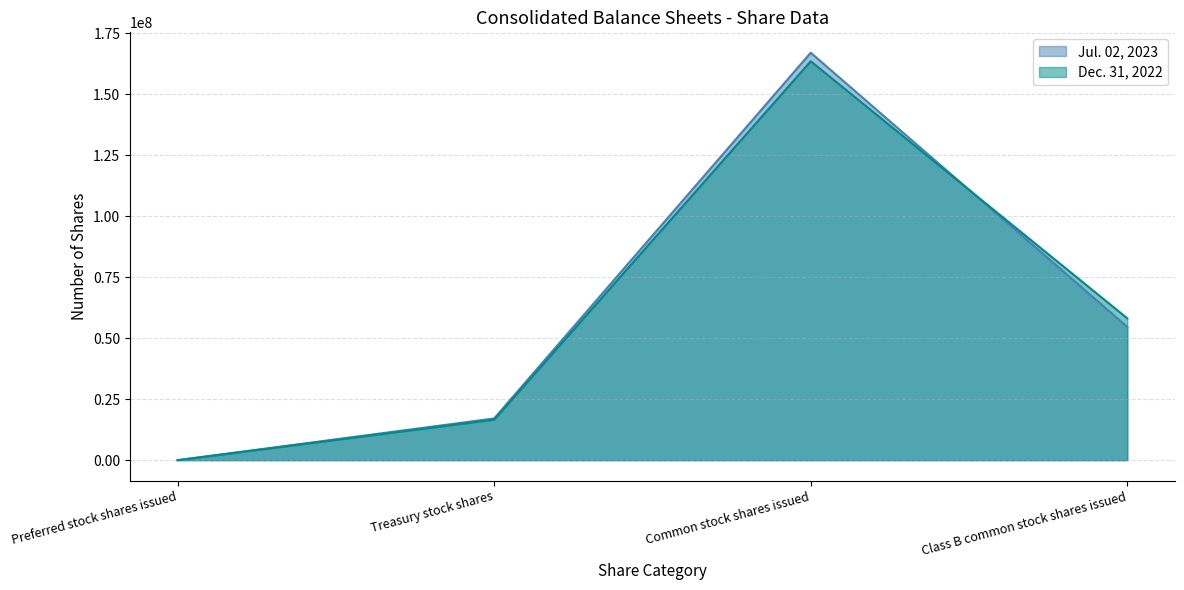

Where is the first local maximum for Dec. 31, 2022?

Common stock shares issued